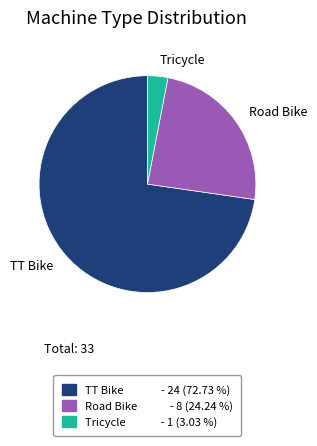

Does any single category account for the majority?

Yes